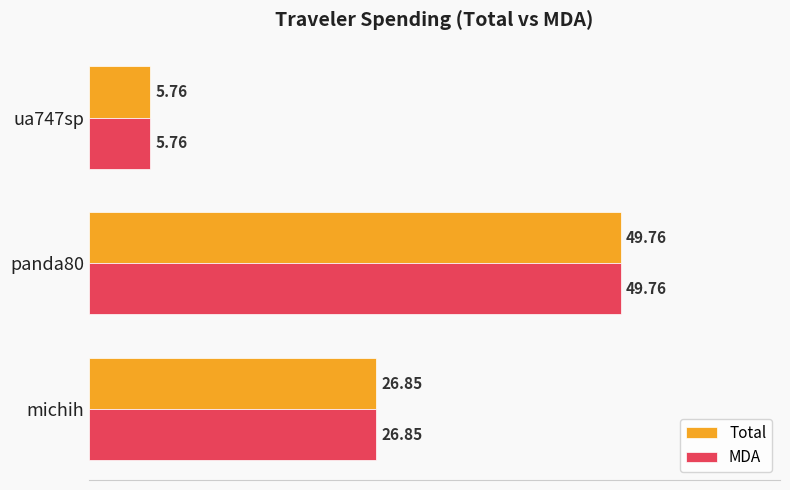

At which label is MDA closest to 27?

michih